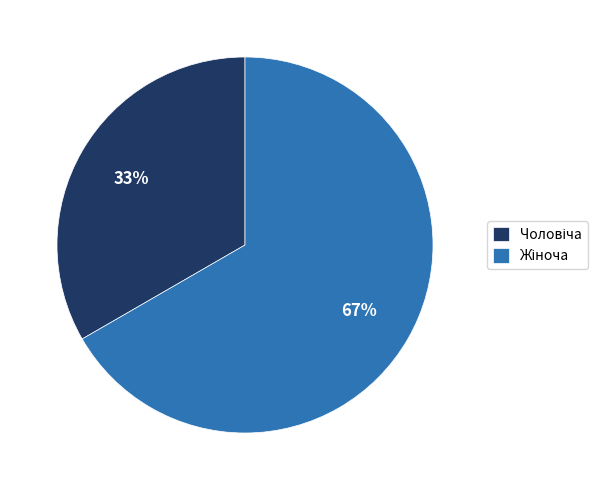

Is there any slice that represents more than half of the pie?

Yes